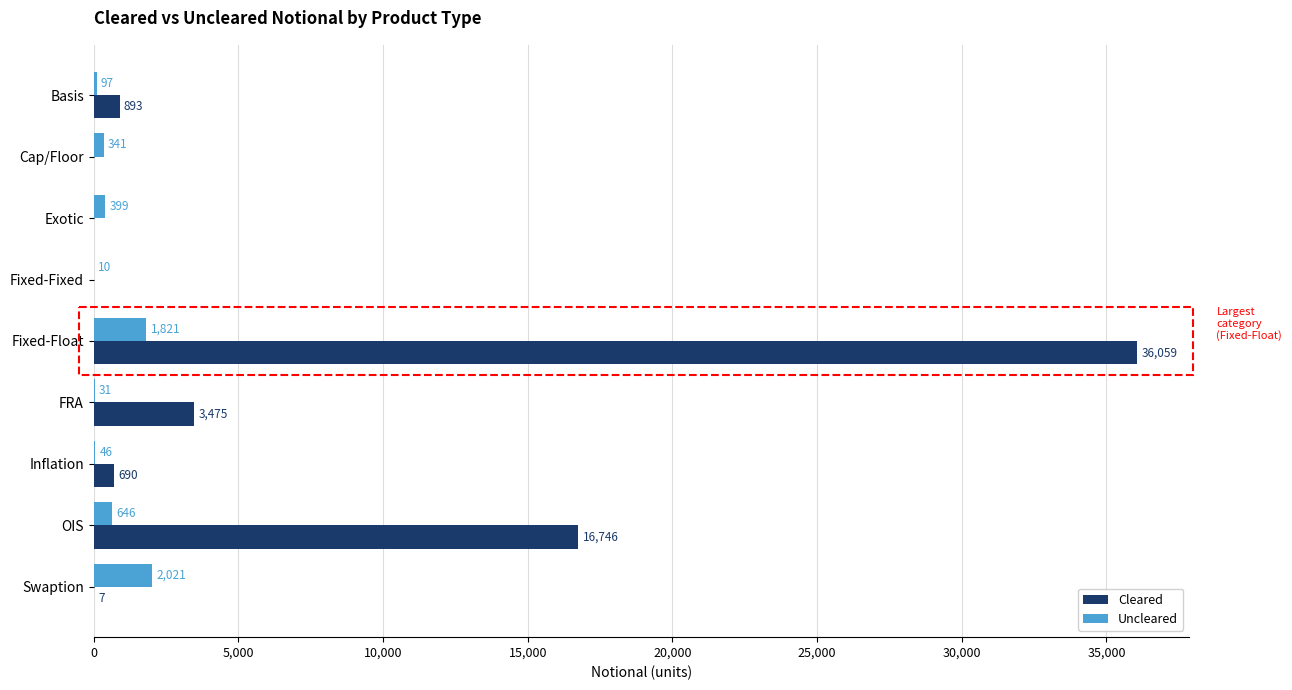

What is the sum of all Uncleared values?

5412